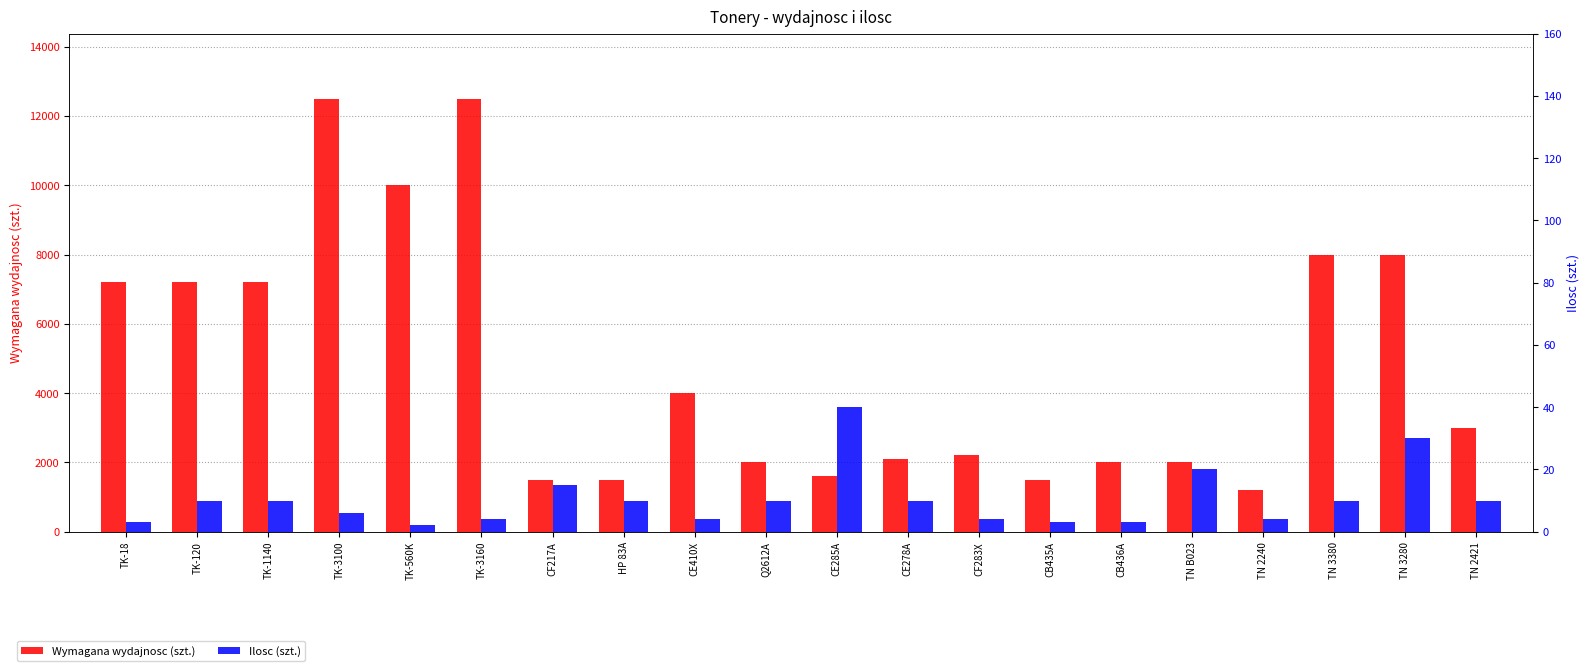

Is it true that Wymagana wydajnosc (szt.) equals 1500 at HP 83A?

True